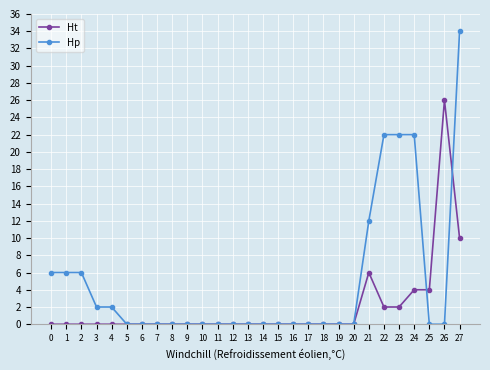

What is the greatest value displayed?

34